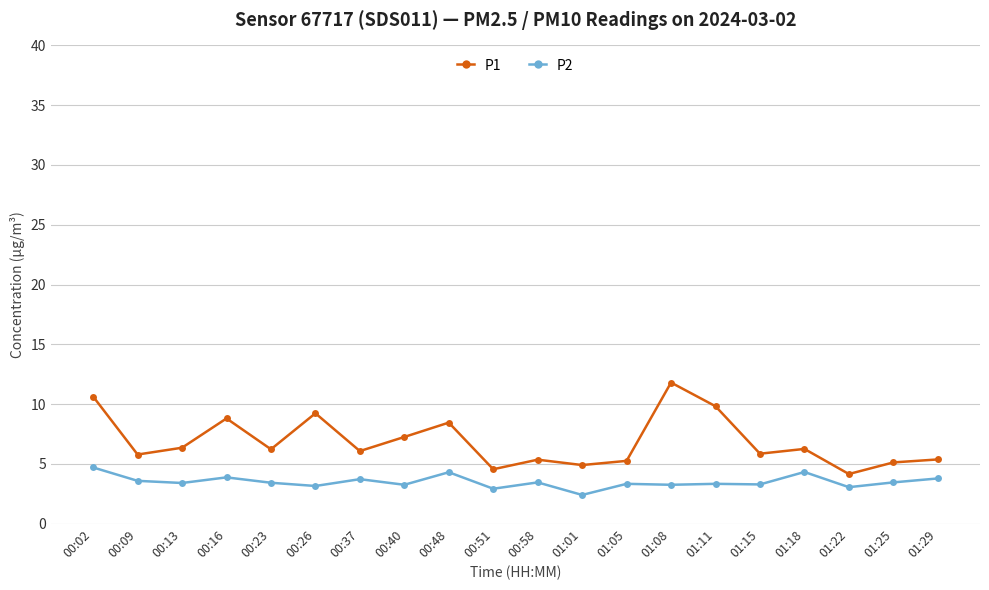

What are all the series names shown in the legend?

P1, P2